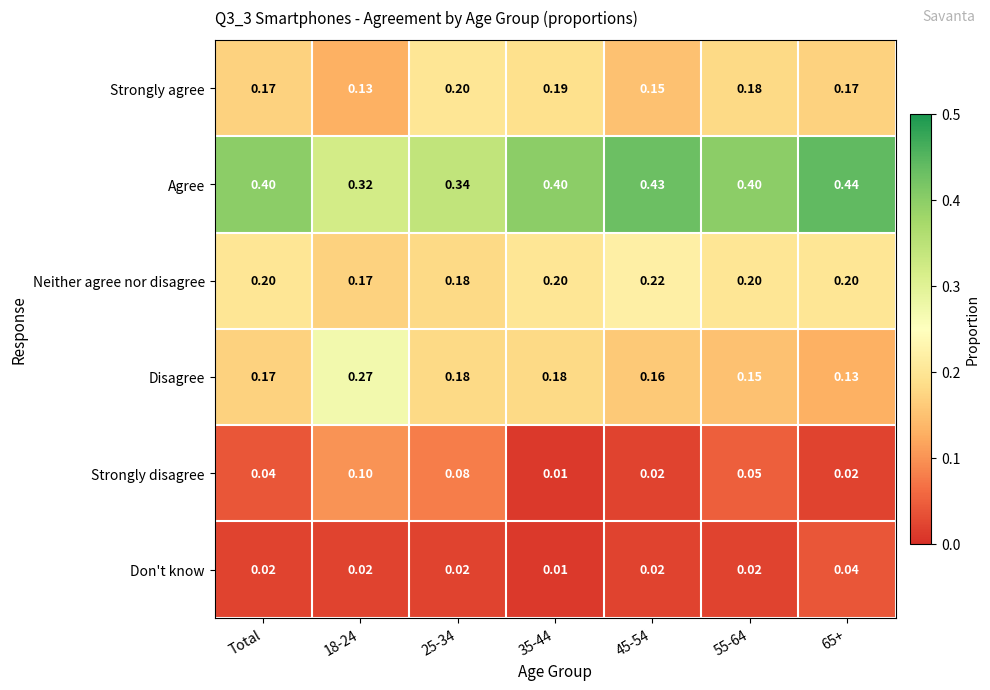

Is the value of Strongly agree at 18-24 greater than the value of Disagree at 25-34?

No